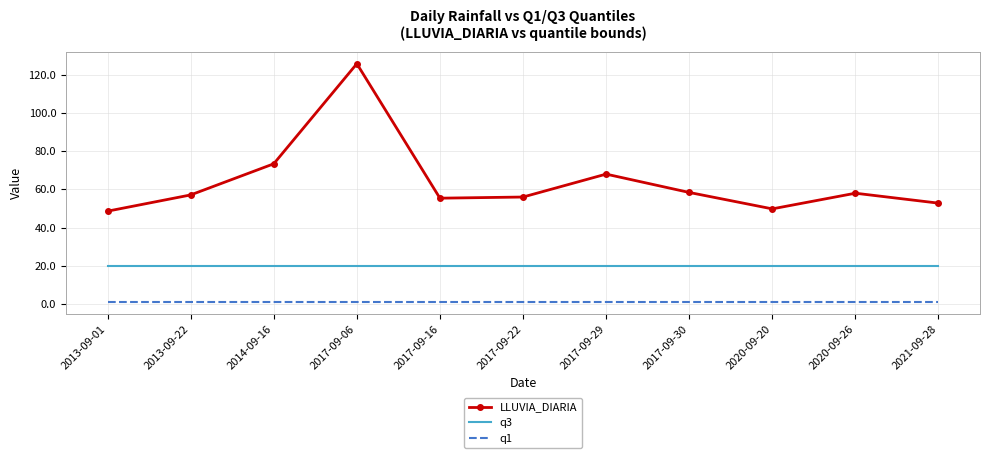

Between 2017-09-06 and 2017-09-22, which series saw the biggest shift?

LLUVIA_DIARIA